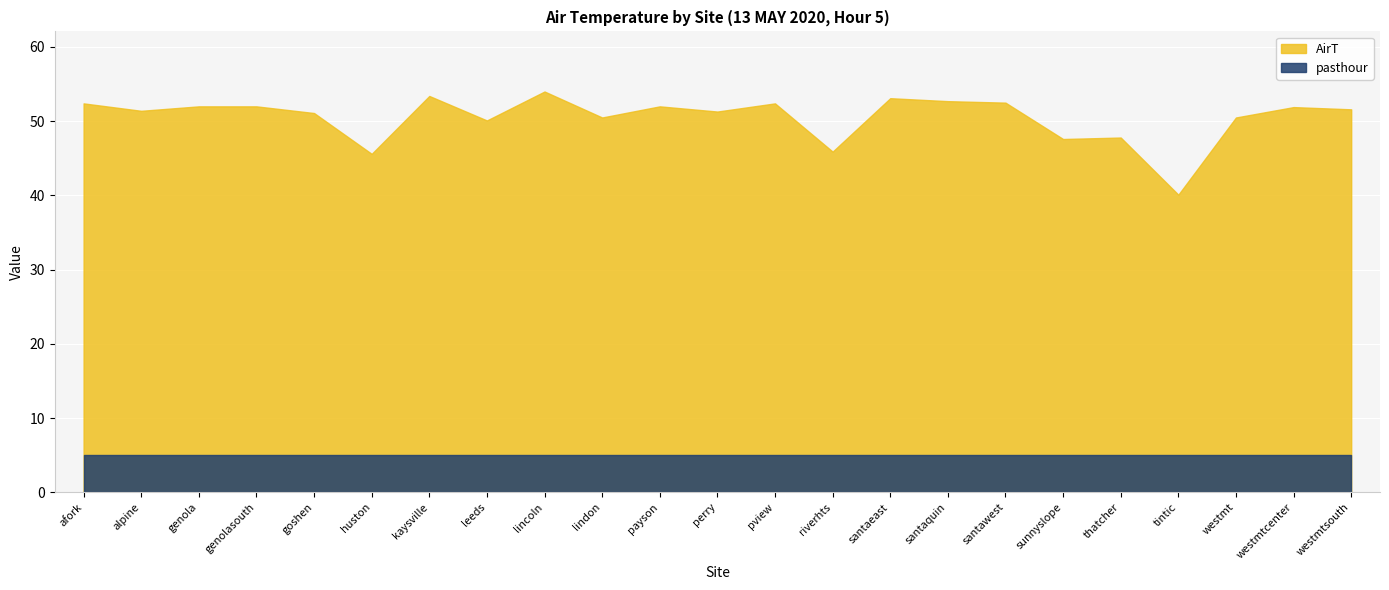

True or false: pasthour has more than 1 interior local peaks.

False